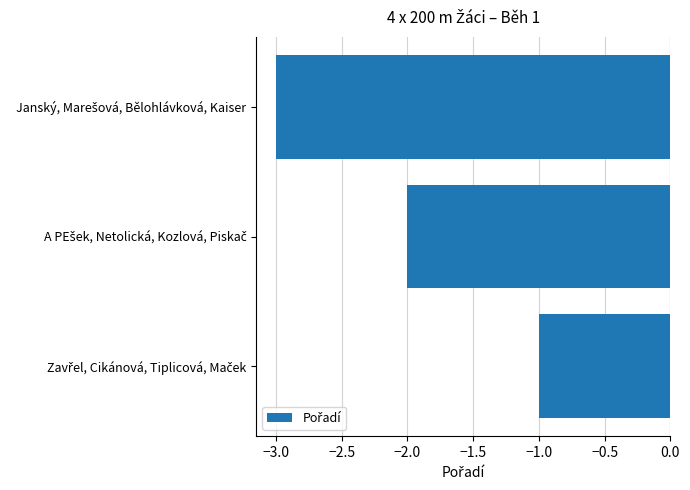

Reading top to bottom, transcribe all the data shown in this chart.

-3	-2	-1